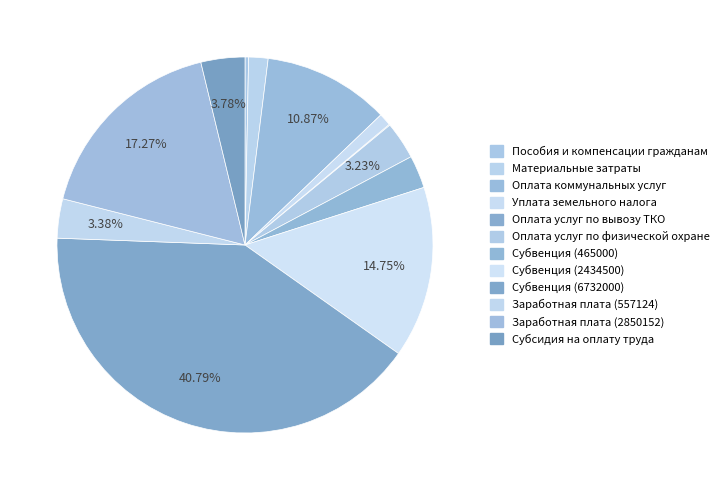

The Заработная плата (2850152) slice represents 17% of the pie. True or false?

True